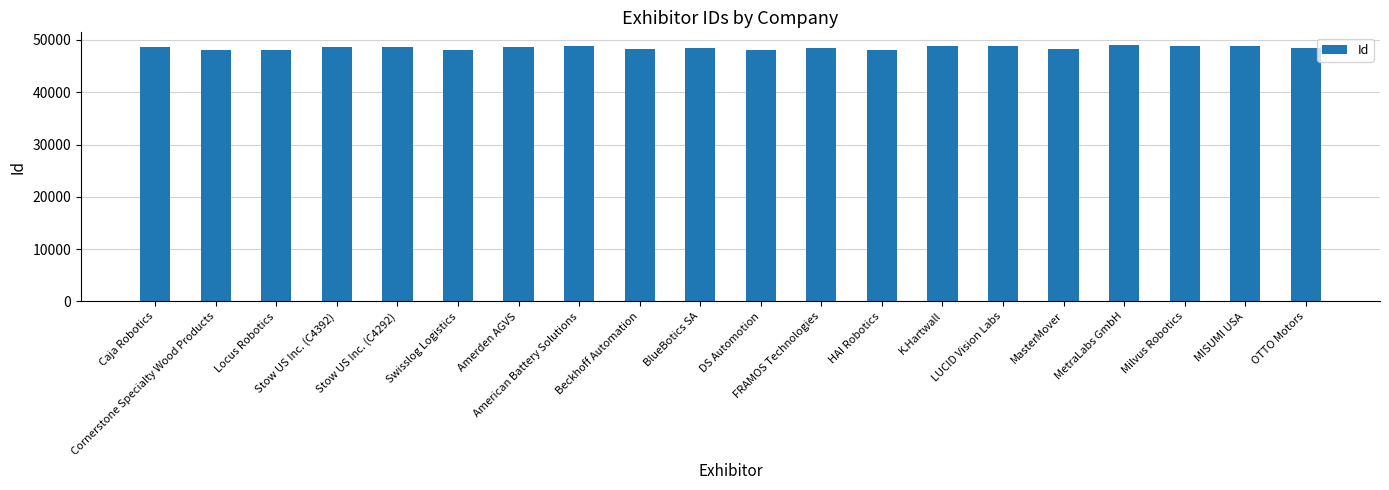

What is the smallest value displayed?

48075